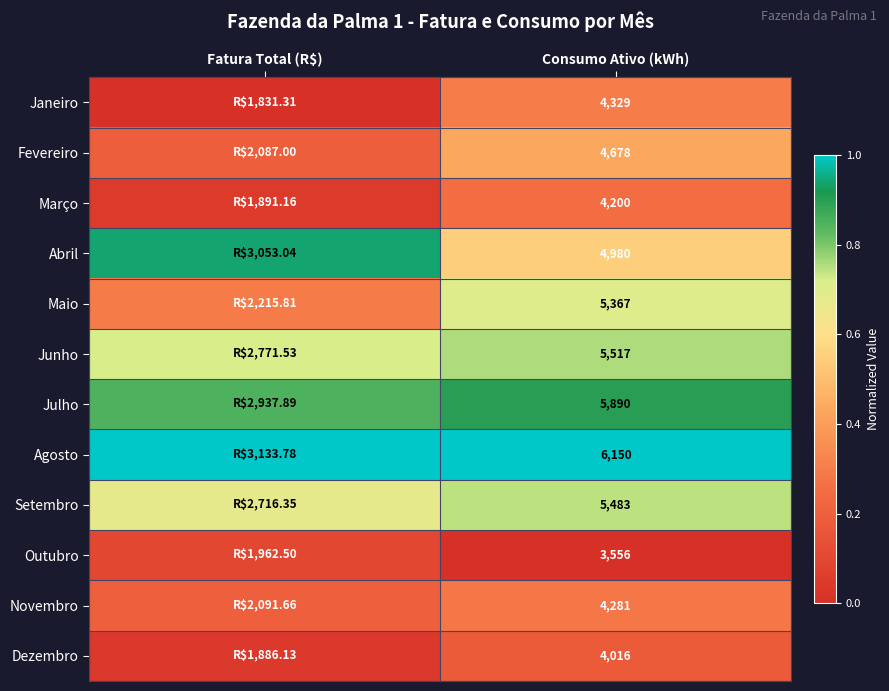

How many data points does each series have?

2